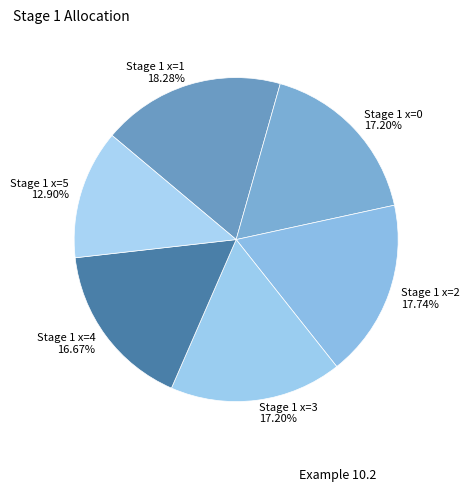

Which slice is the smallest?

Stage 1 x=5